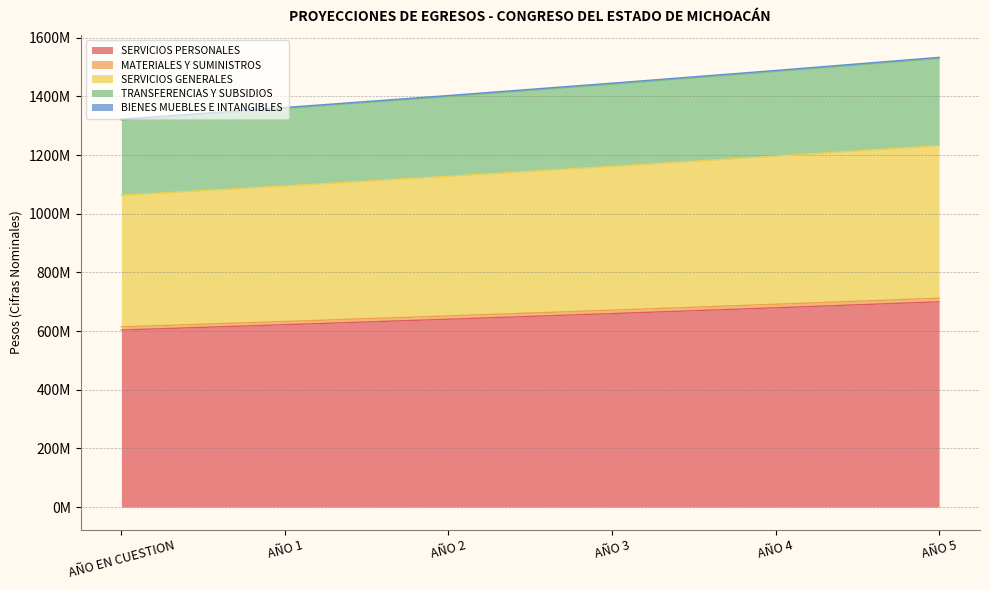

True or false: TRANSFERENCIAS Y SUBSIDIOS and SERVICIOS GENERALES cross at least once.

False